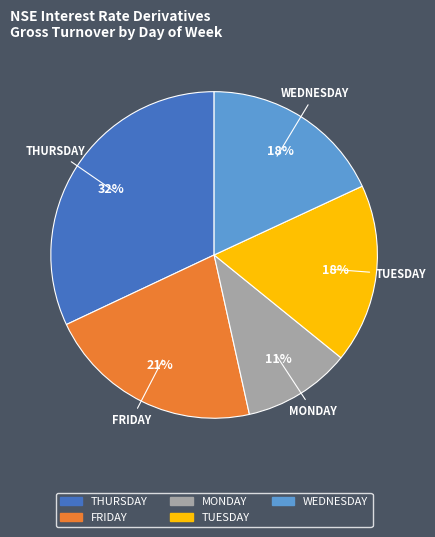

How many slices are in this pie chart?

5